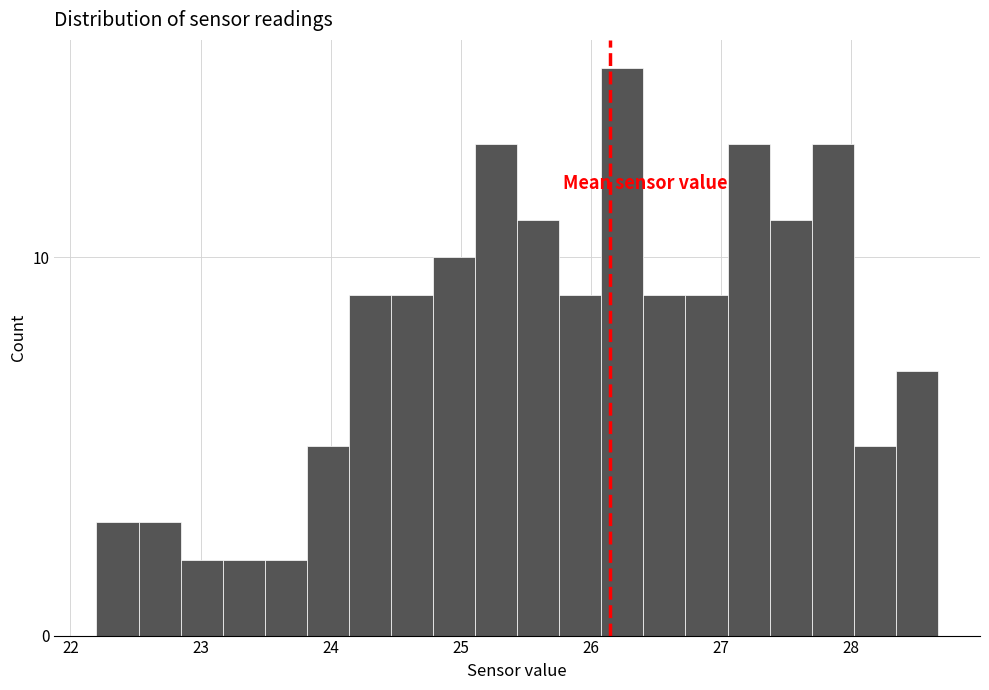

Around what value on the x-axis is the tallest bar? Give the approximate position of its centre, as read against the axis.

26.2